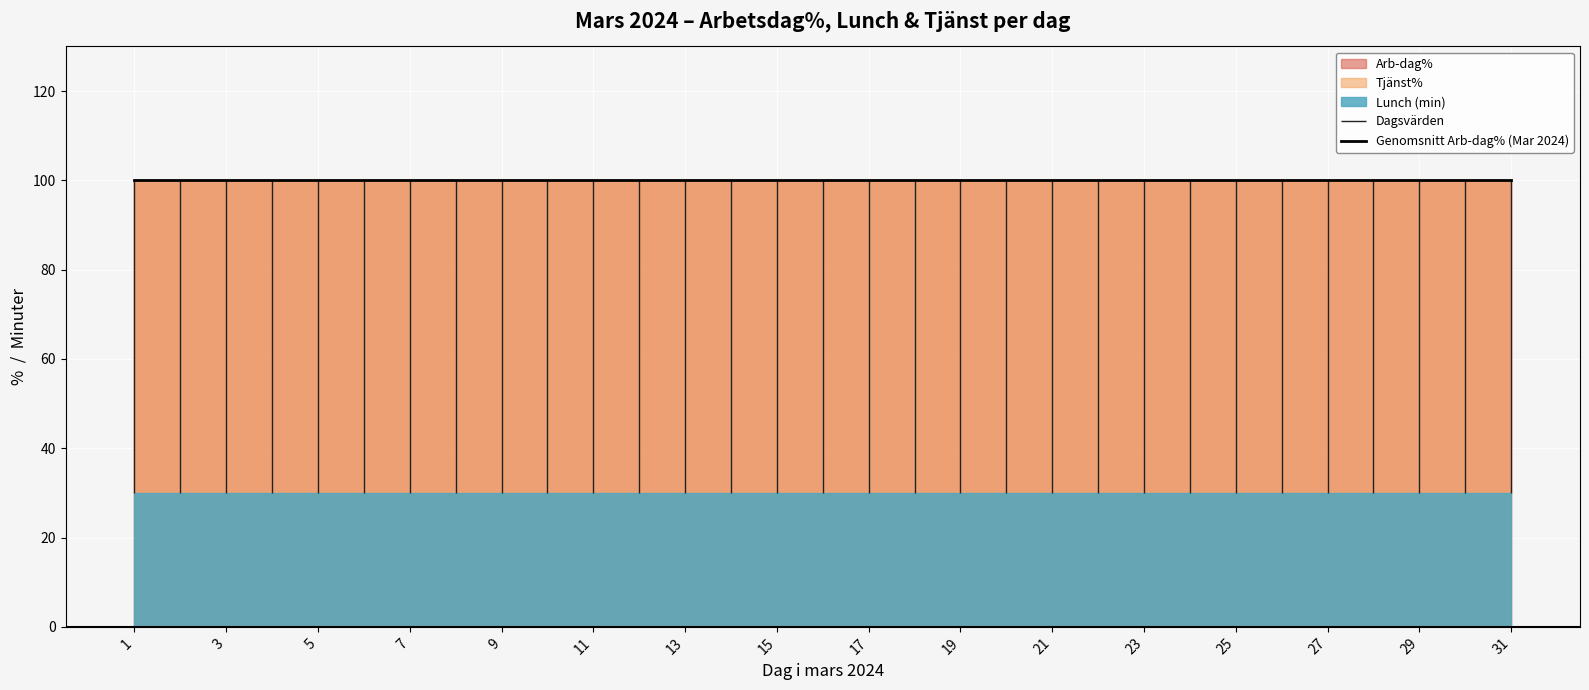

True or false: Lunch (min) and Tjänst% cross at least once.

False